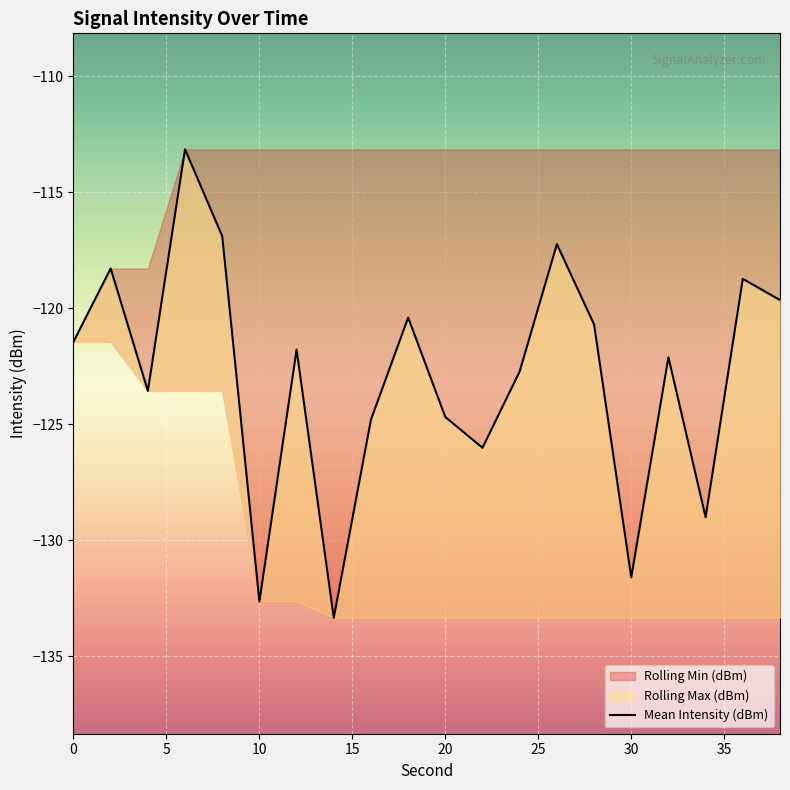

How many lines are shown in the chart?

1